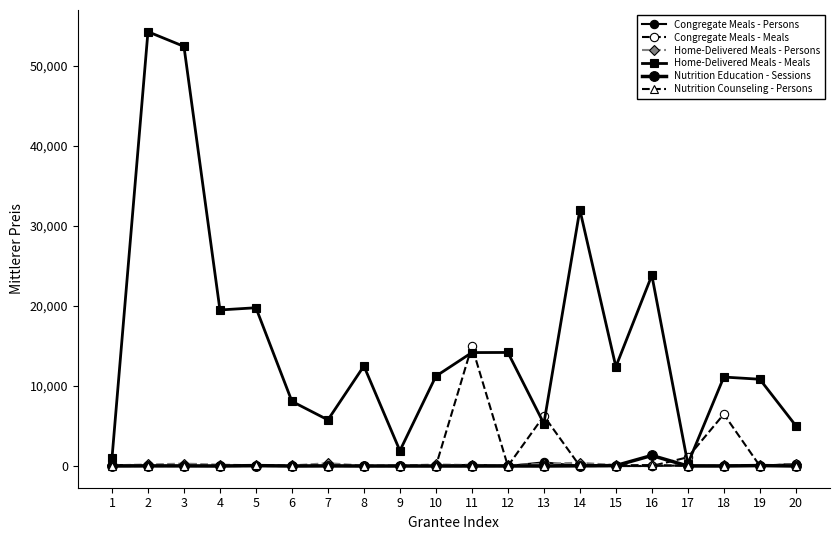

Which series has the largest total across all categories?

Home-Delivered Meals - Meals